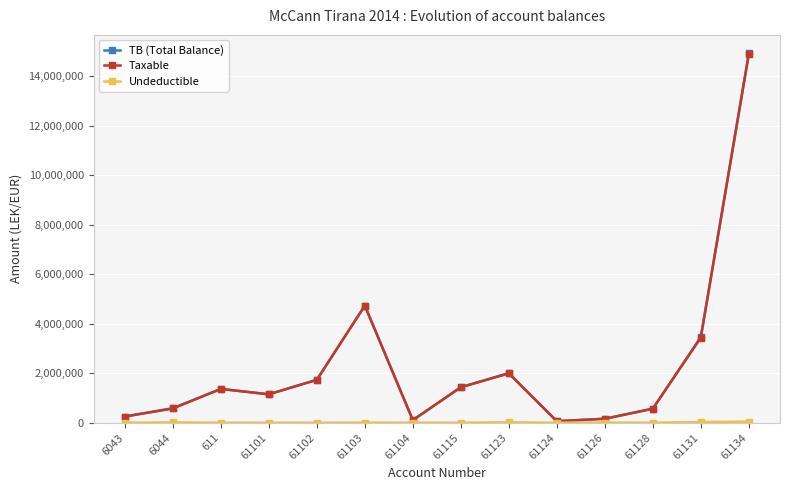

At which label does Taxable first exceed 1366068?

611